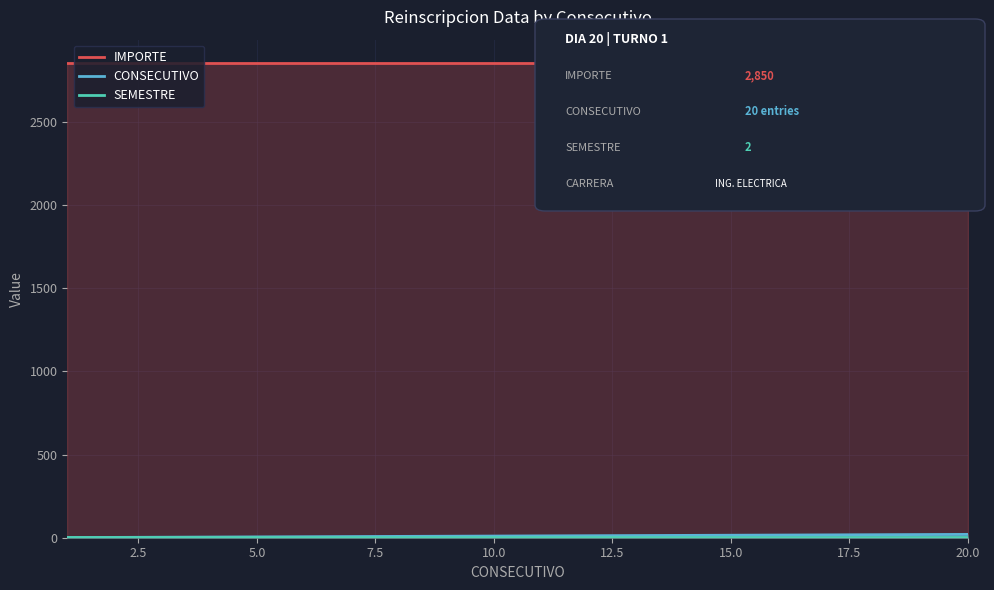

What is the approximate value of IMPORTE at 10.0?

2850